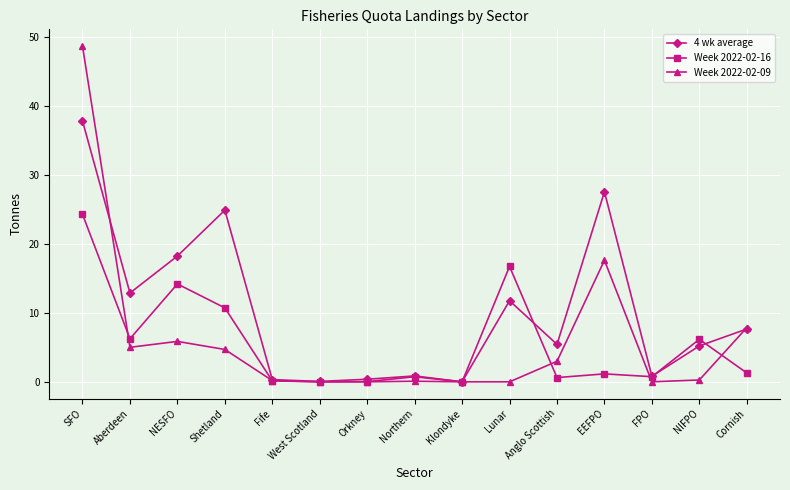

Read the 4 wk average value at Fife.

0.3